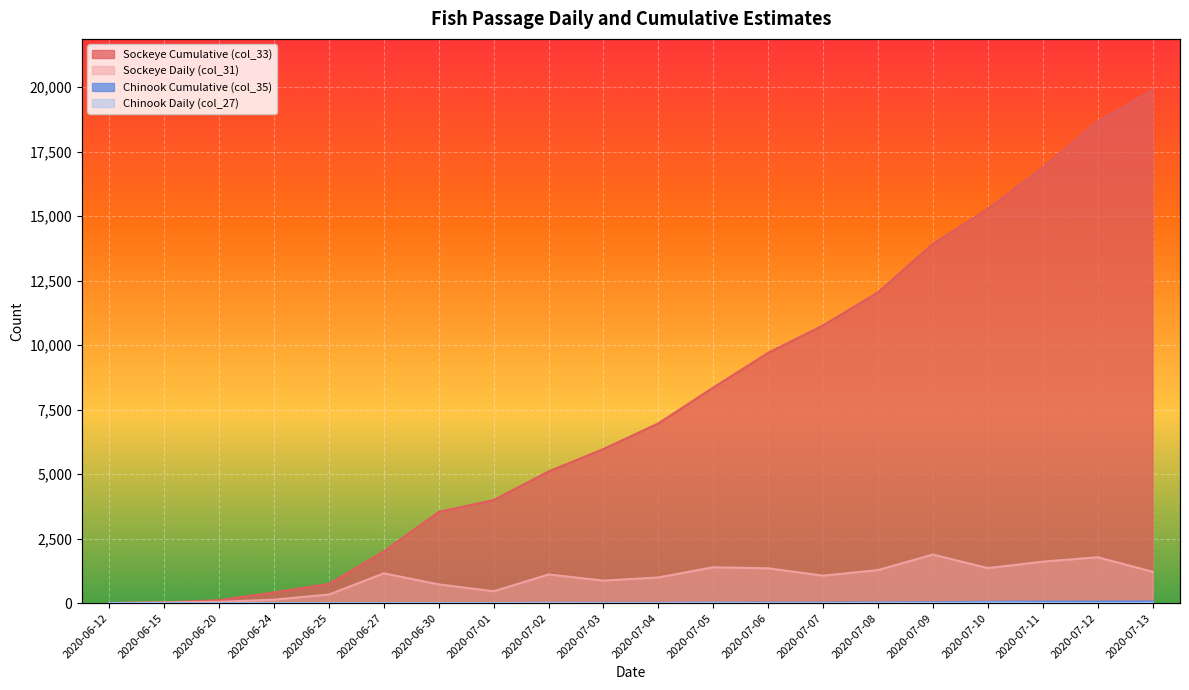

What is the value of the Sockeye Daily (col_31) point at the 7th from the left?

723.5